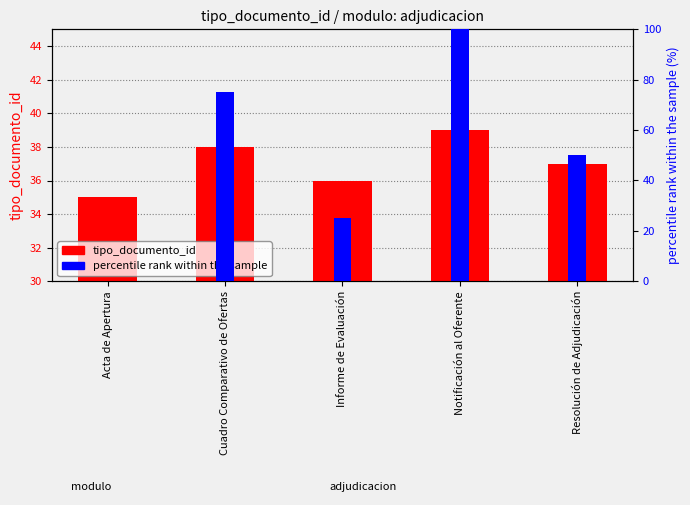

True or false: the data shows 57 at Resolución de Adjudicación.

False